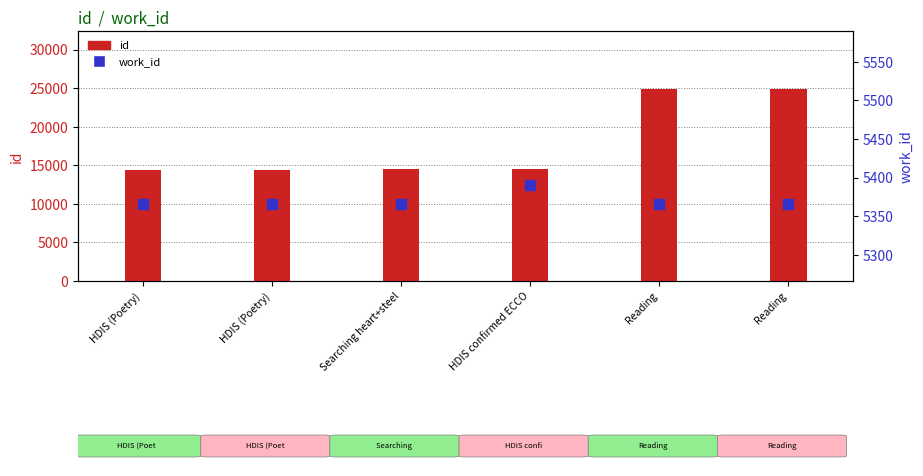

What is the total value across all series at HDIS (Poetry)?

19785